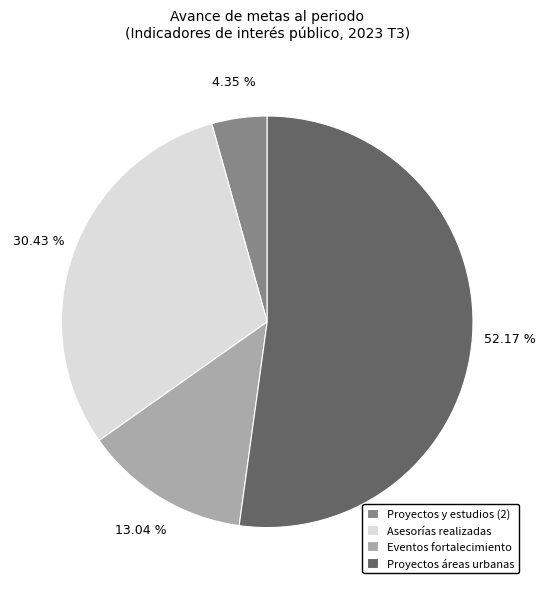

What is the ratio of the value at Proyectos áreas urbanas to the value at Asesorías realizadas?

1.7